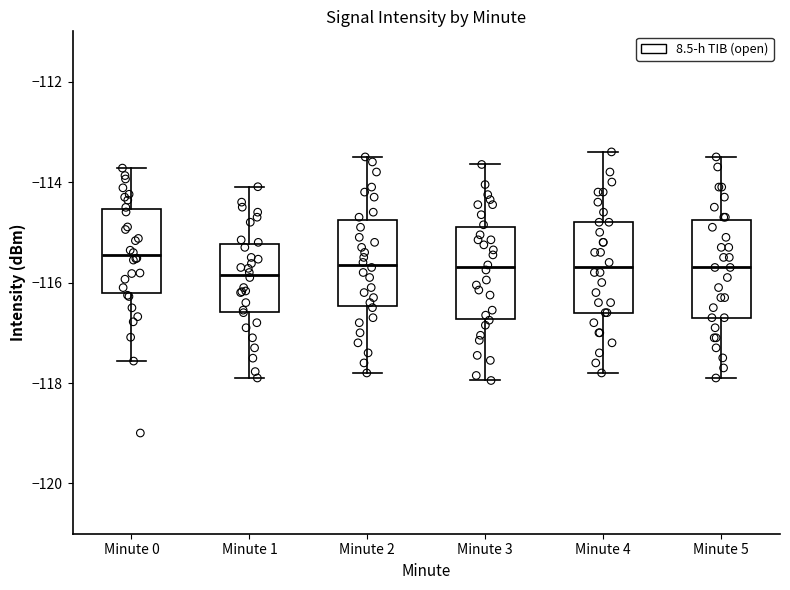

Reading left to right, transcribe this box plot: for each box, give where its median line is, the range the box spans, and where its two whiskers end, as read against the y-axis. The values are not printed on the chart, so give them approximately, as read against the axis.

Minute 0: median -115.4, box -116.2 to -114.6, whiskers -117.6 to -113.8
Minute 1: median -115.8, box -116.6 to -115.2, whiskers -117.8 to -114.0
Minute 2: median -115.6, box -116.4 to -114.8, whiskers -117.8 to -113.4
Minute 3: median -115.6, box -116.8 to -114.8, whiskers -118.0 to -113.6
Minute 4: median -115.6, box -116.6 to -114.8, whiskers -117.8 to -113.4
Minute 5: median -115.6, box -116.6 to -114.8, whiskers -117.8 to -113.4